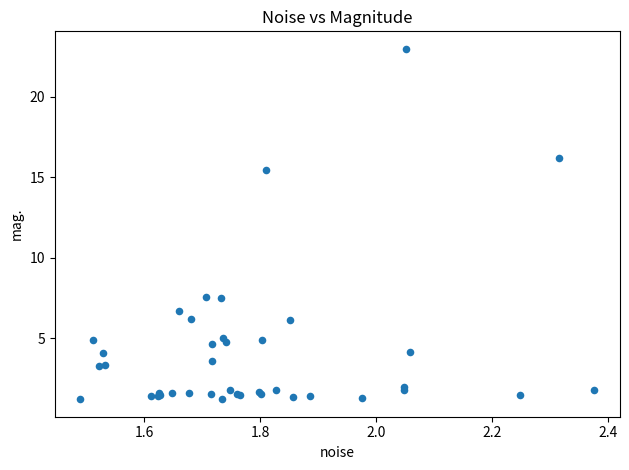

What Y value in the scatter plot is closest to 12?

15.4